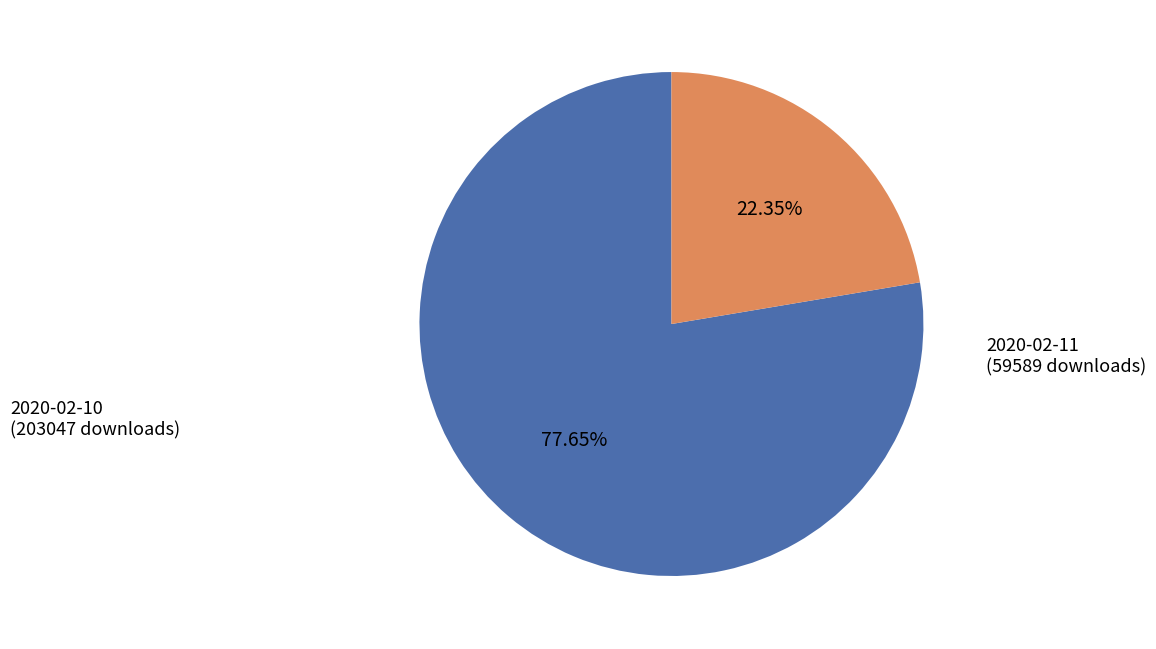

How many slices are in this pie chart?

2